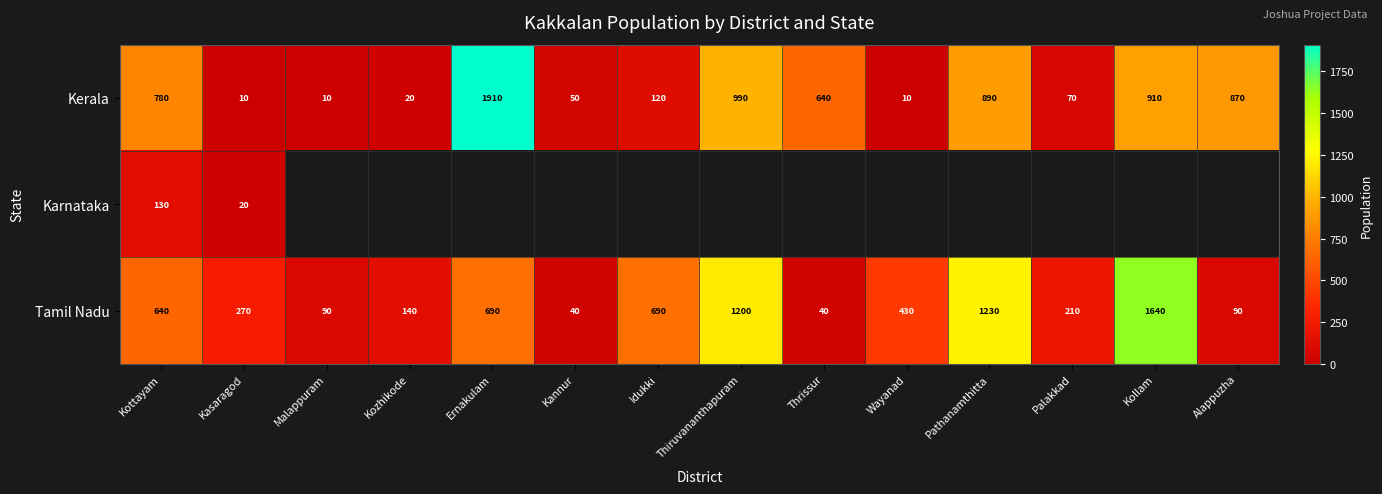

What is the difference between the second highest and second lowest values in the Kerala series?

980